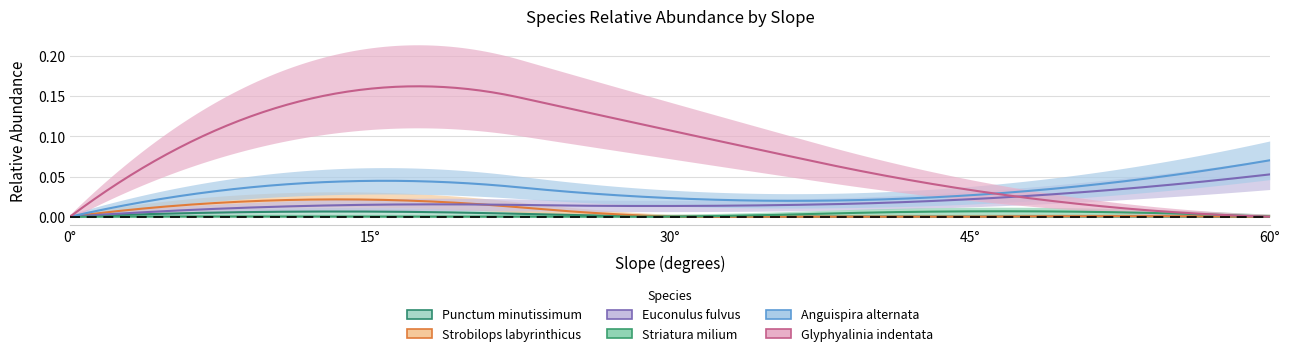

True or false: Punctum minutissimum and Anguispira alternata cross at least once.

False